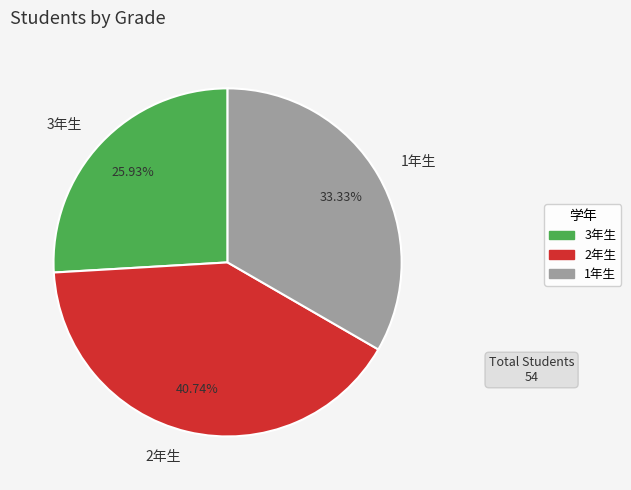

Which has a higher value, 1年生 or 3年生?

1年生